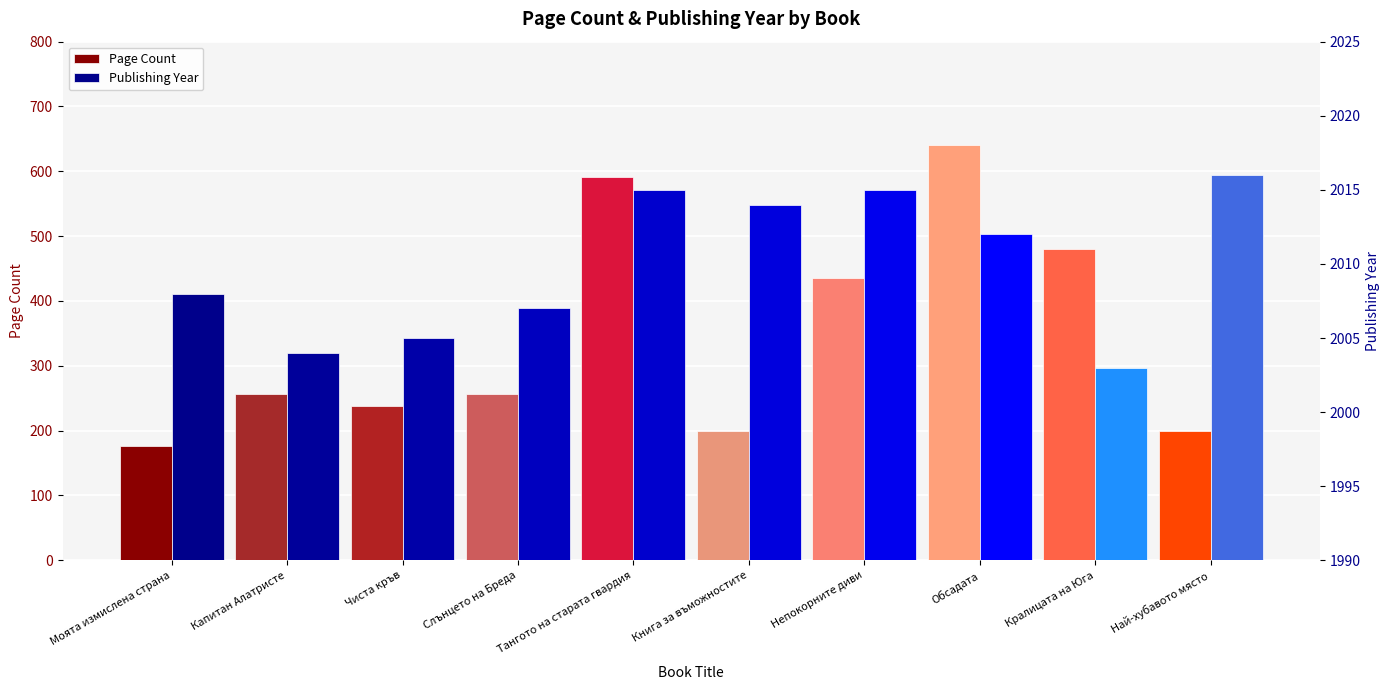

At which category is the sum across all series the highest?

Обсадата